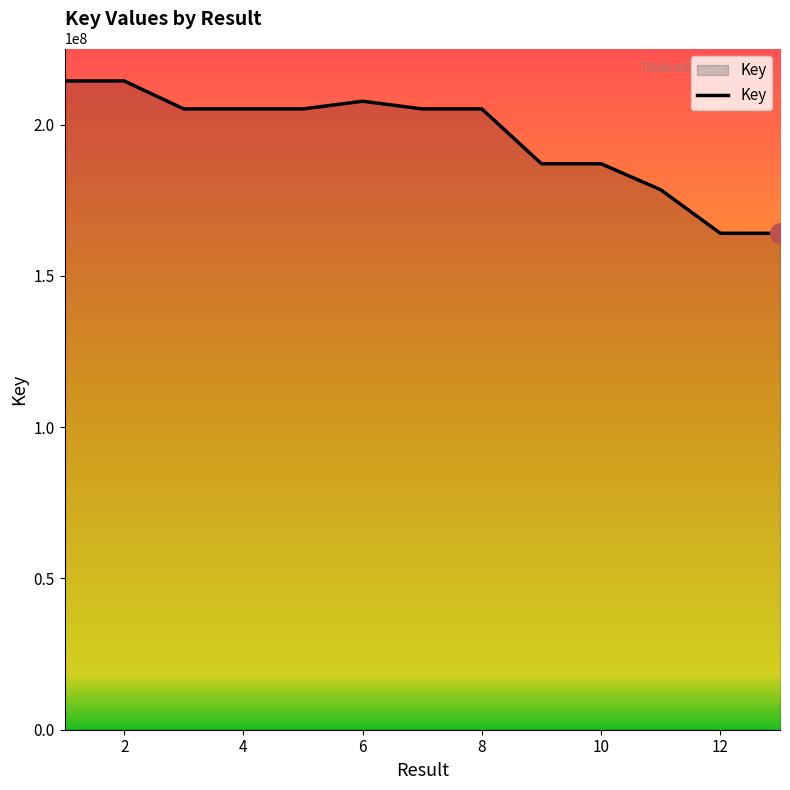

What is the smallest value displayed?

164076099